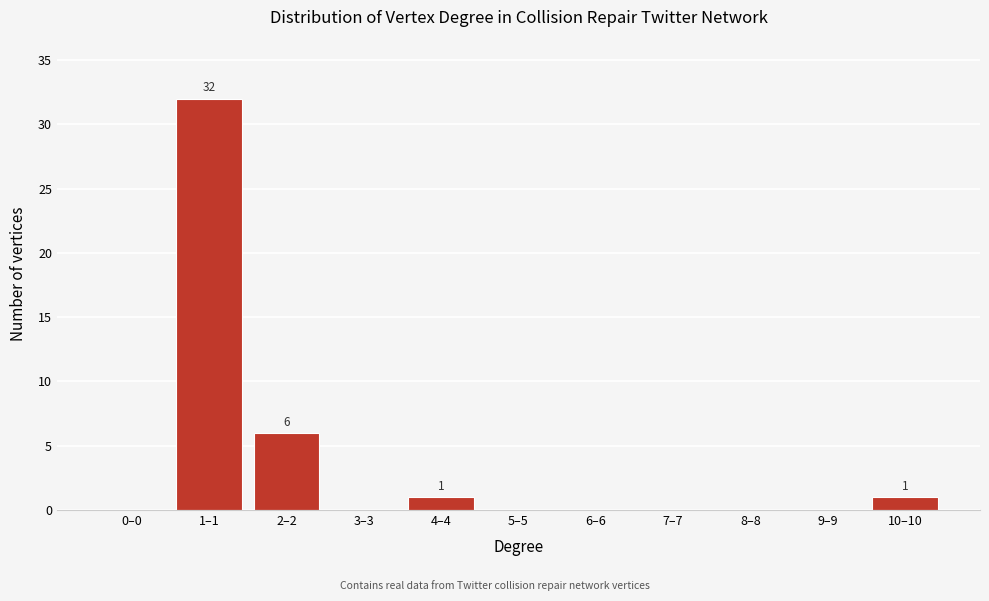

Reading right to left, what are all the values shown in this chart?

10–10=1	9–9=0	8–8=0	7–7=0	6–6=0	5–5=0	4–4=1	3–3=0	2–2=6	1–1=32	0–0=0